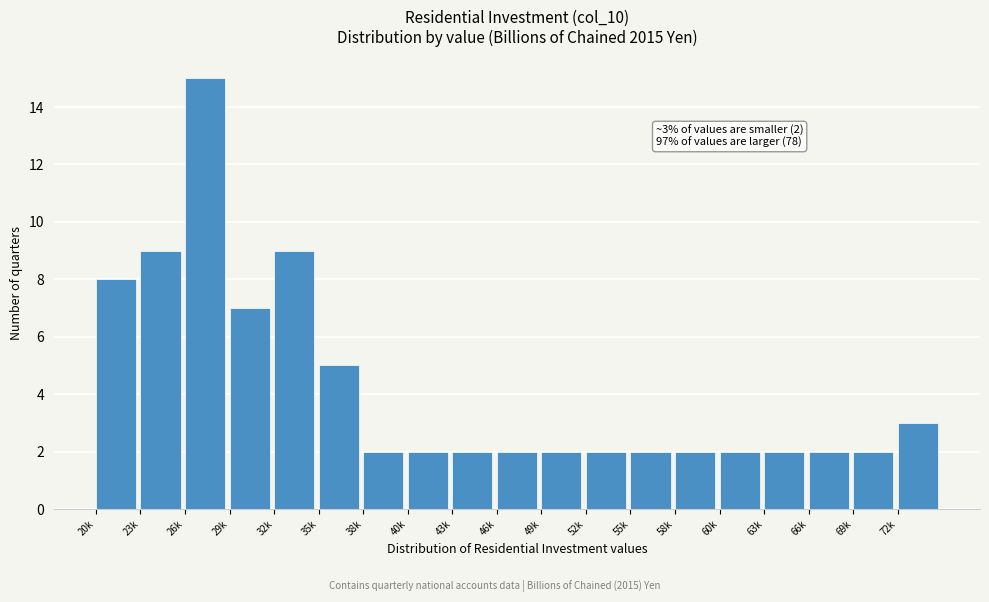

Reading right to left, transcribe all the data shown in this chart.

3	2	2	2	2	2	2	2	2	2	2	2	2	5	9	7	15	9	8